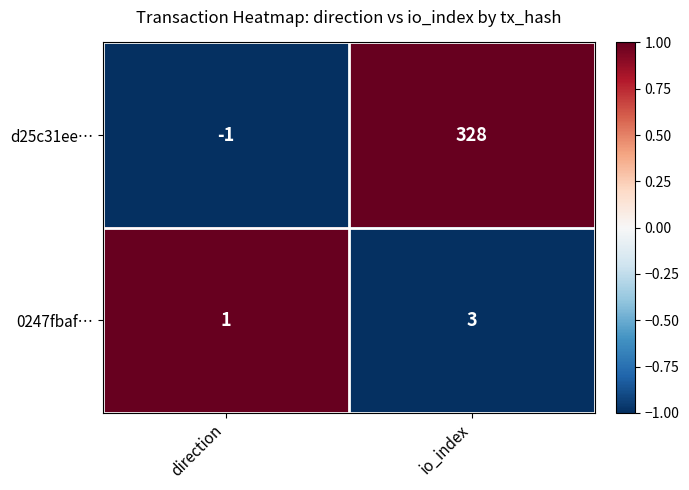

At which category is the sum across all series the highest?

io_index